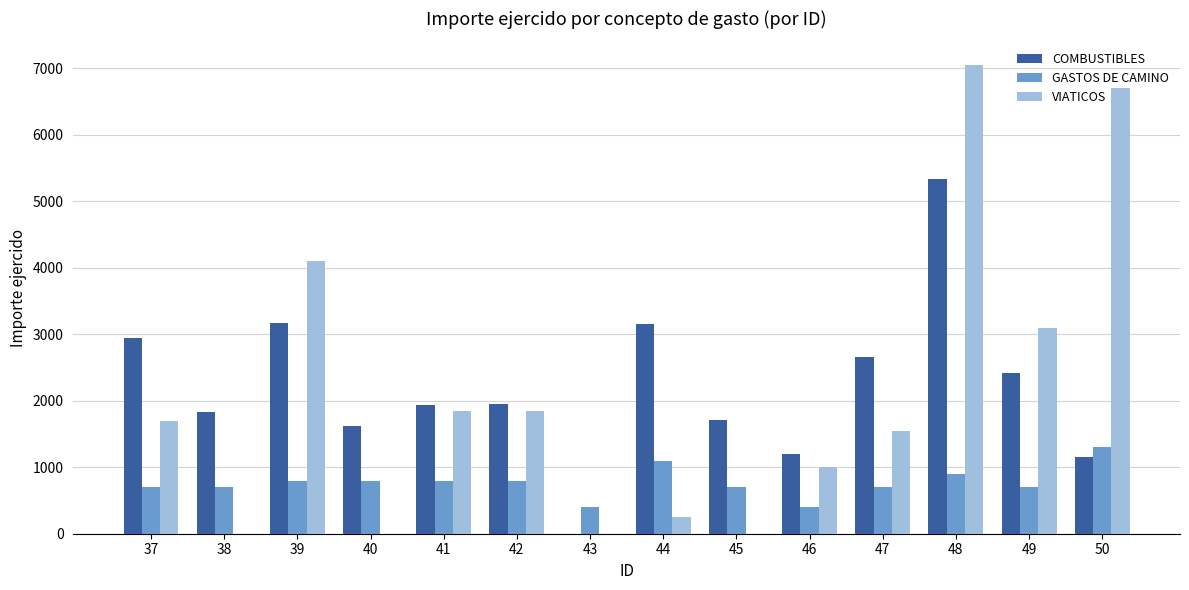

How many values in the COMBUSTIBLES series exceed 1946?

7